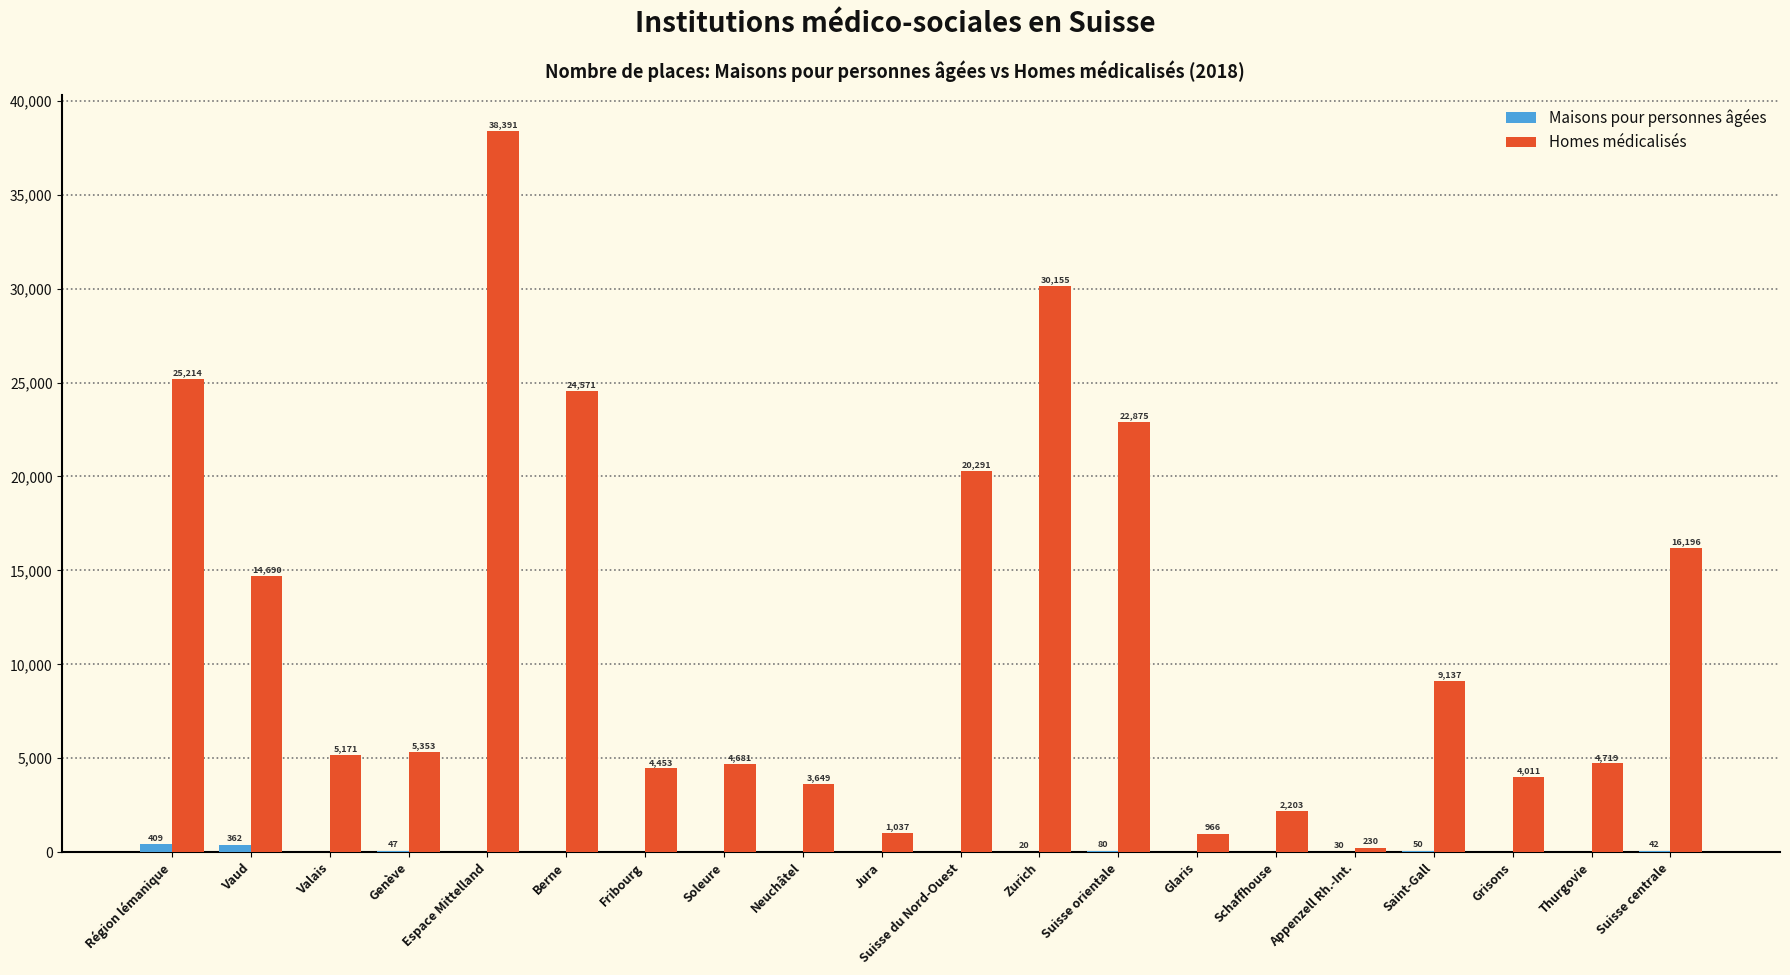

What is the sum of all Maisons pour personnes âgées values?

1040